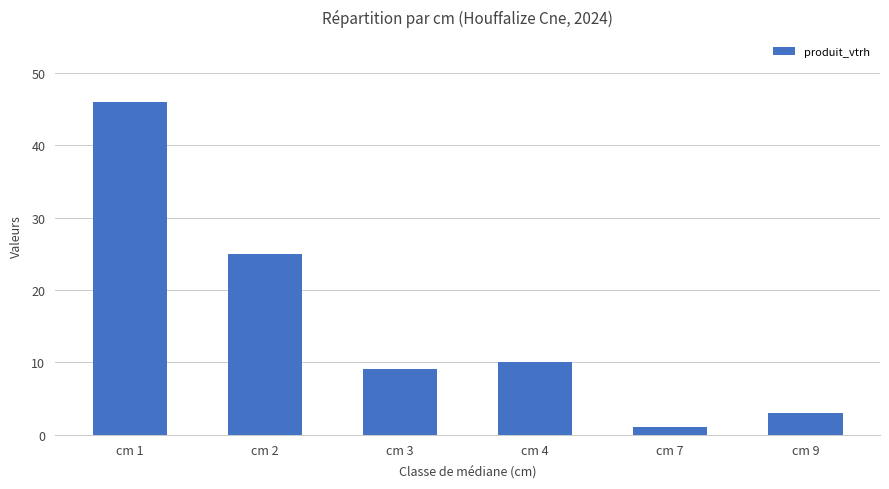

Between cm 1 and cm 4, which is larger?

cm 1